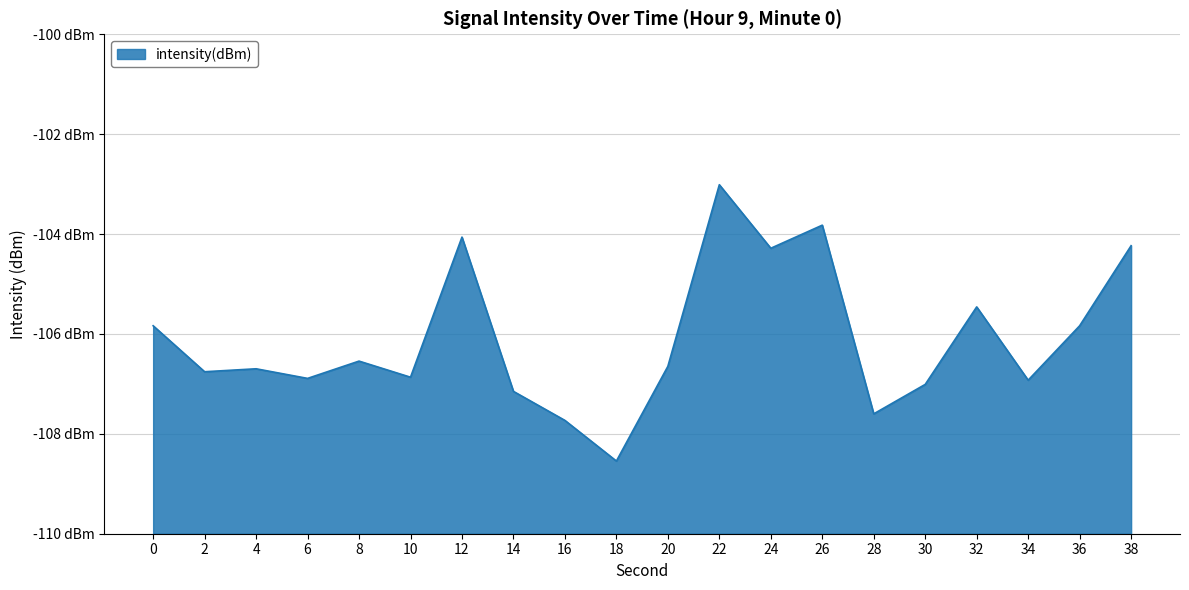

What is the difference between the maximum and minimum values?

5.5